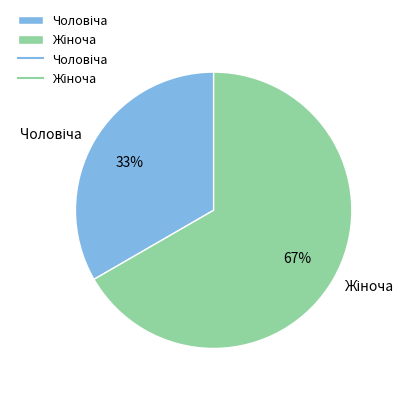

Is there a majority slice in this chart?

Yes